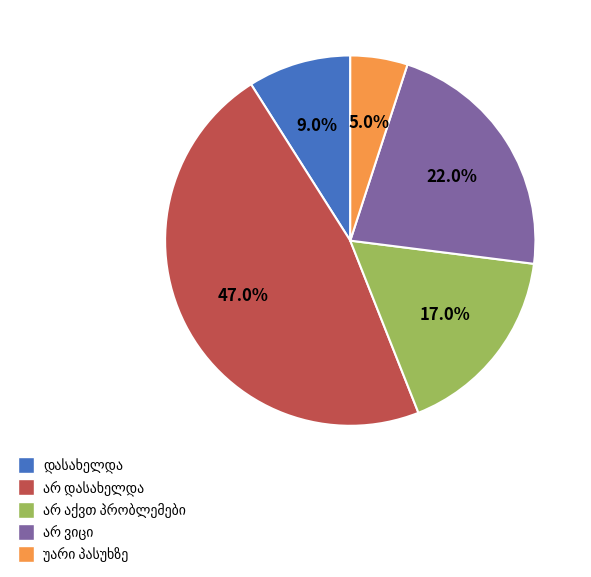

Is there any slice that represents more than half of the pie?

No